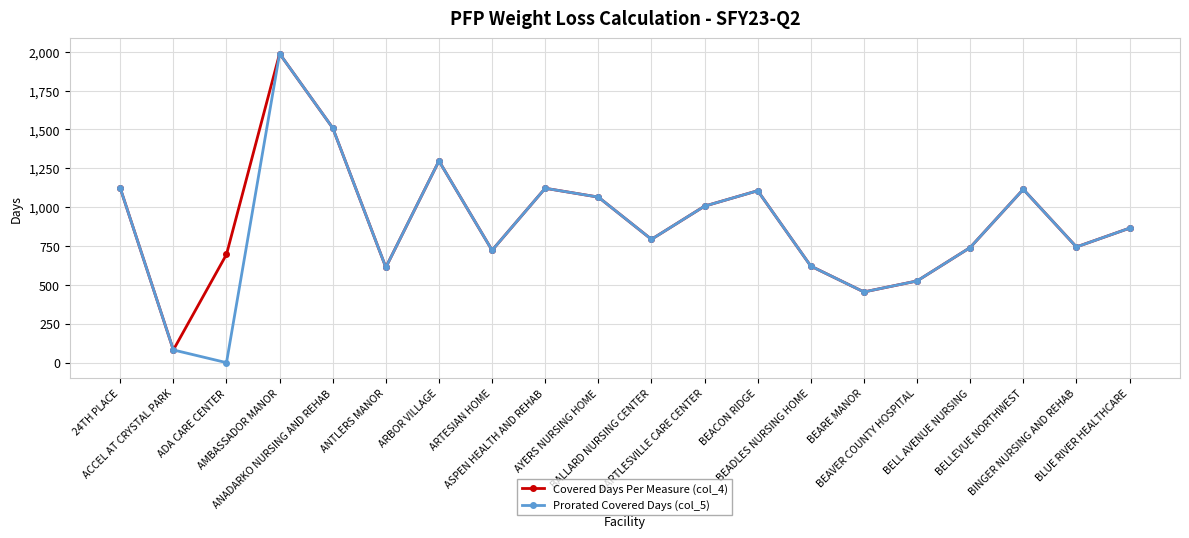

At how many categories does at least one series exceed 477?

18